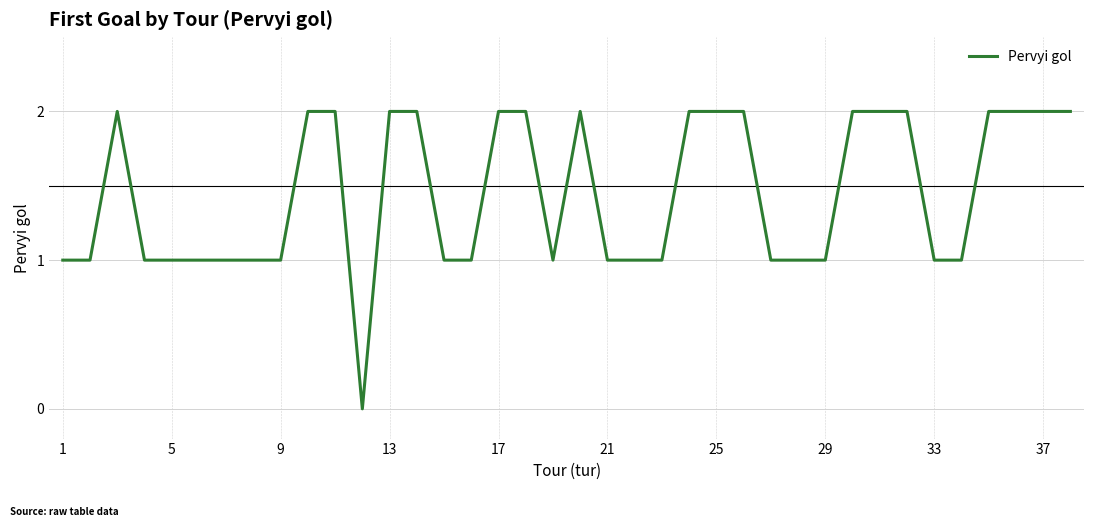

What is the value of the 32nd point from the left?

2